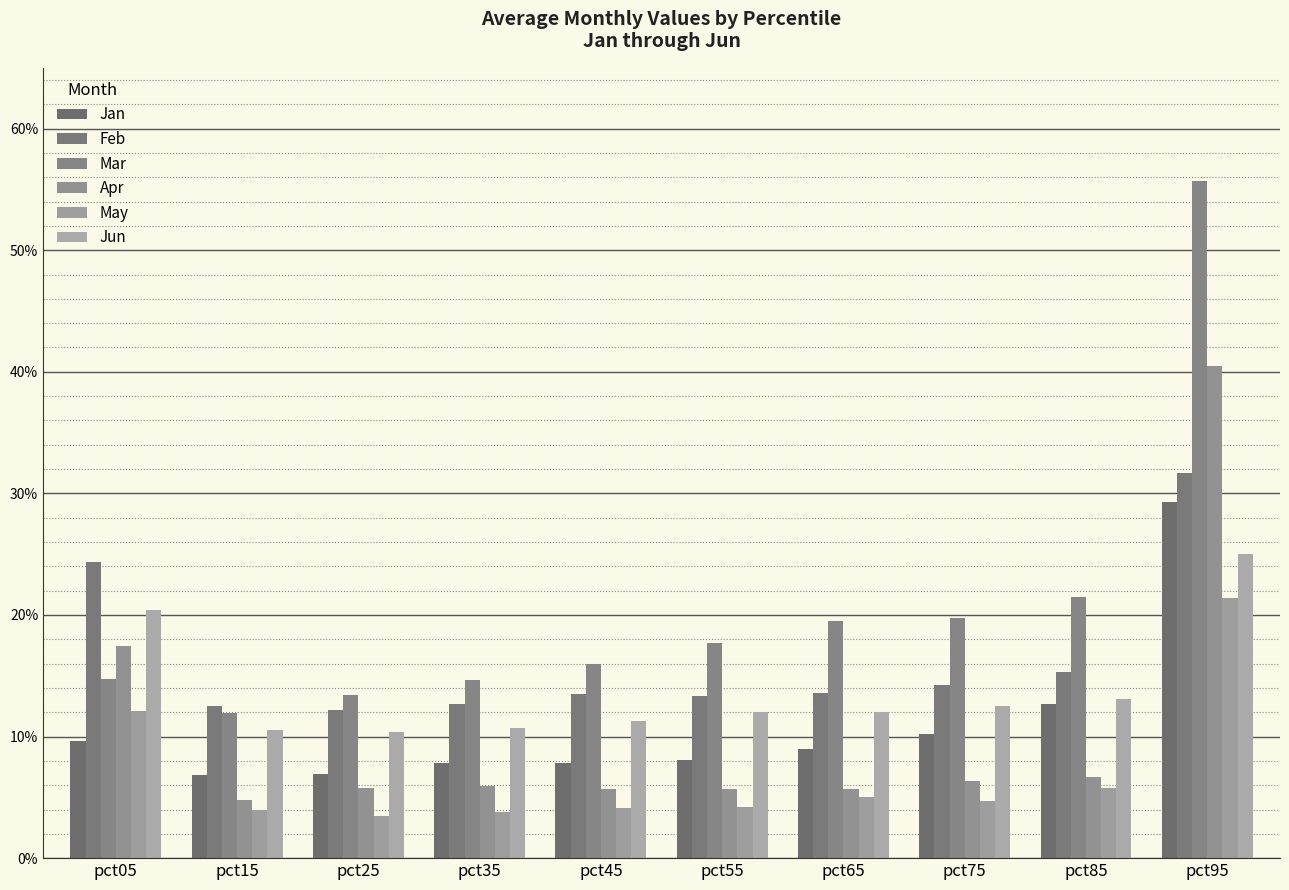

At which category is the sum across all series the highest?

pct95